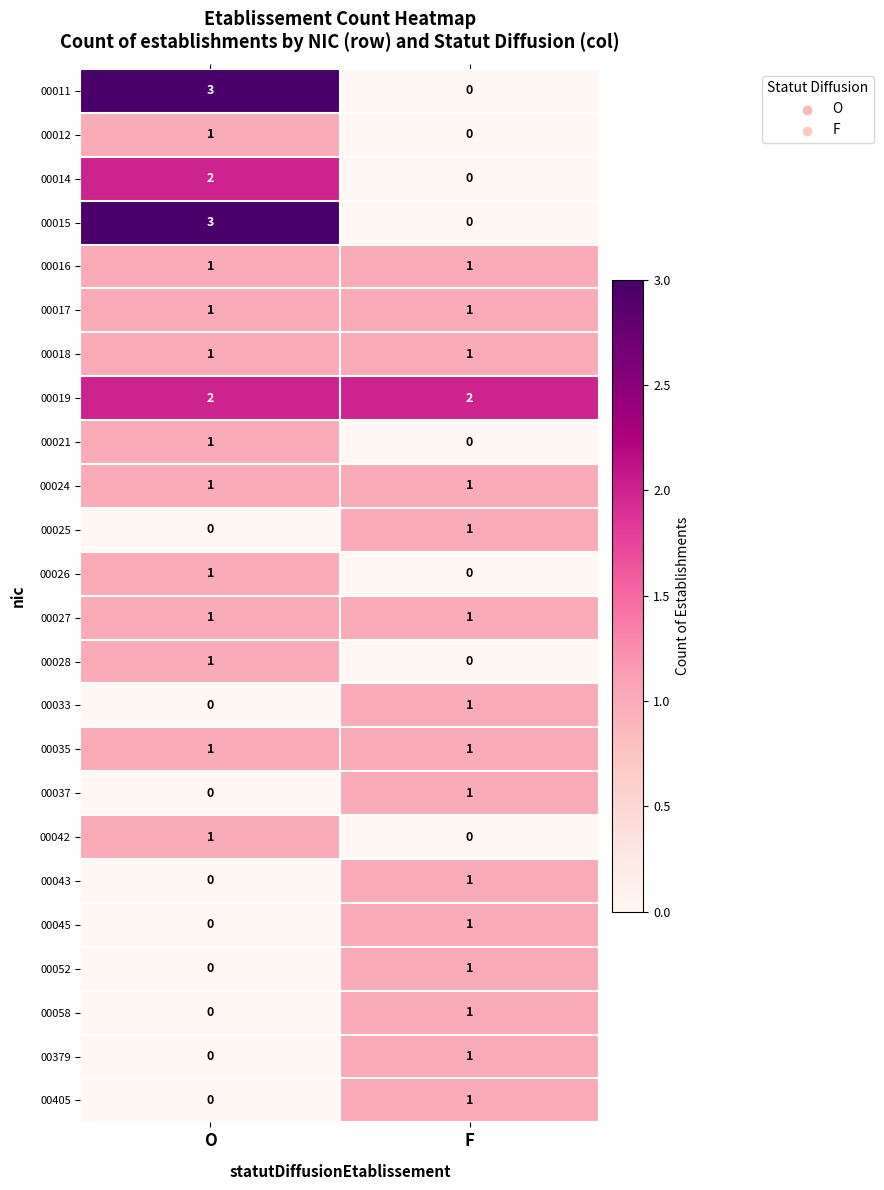

Which category has the highest value across all series?

O